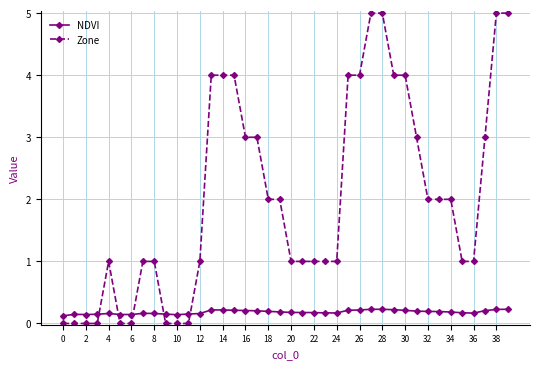

What is the sum of all Zone values?

81.0